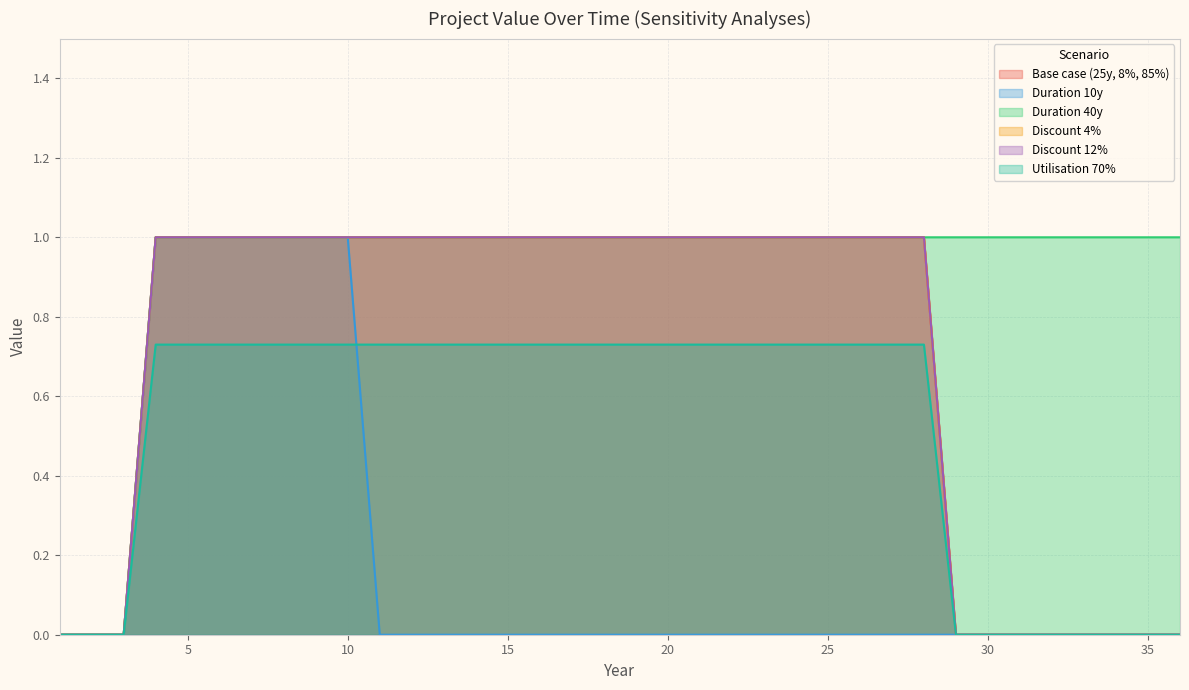

Which series changed the most between 2 and 10?

Duration 10y